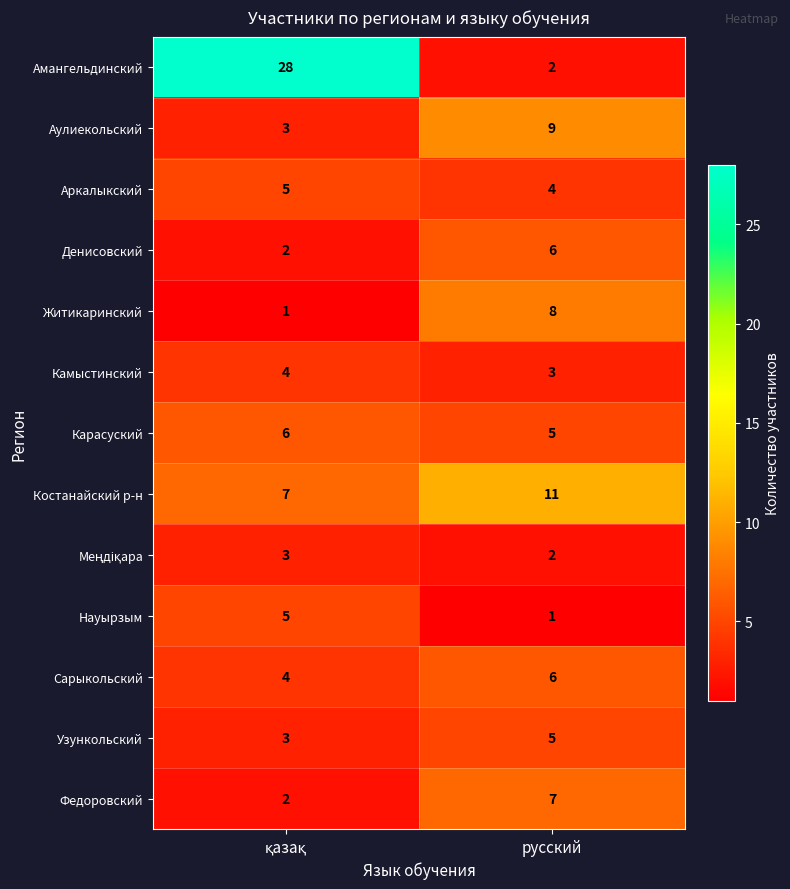

The value of Амангельдинский at русский is 1. True or false?

False